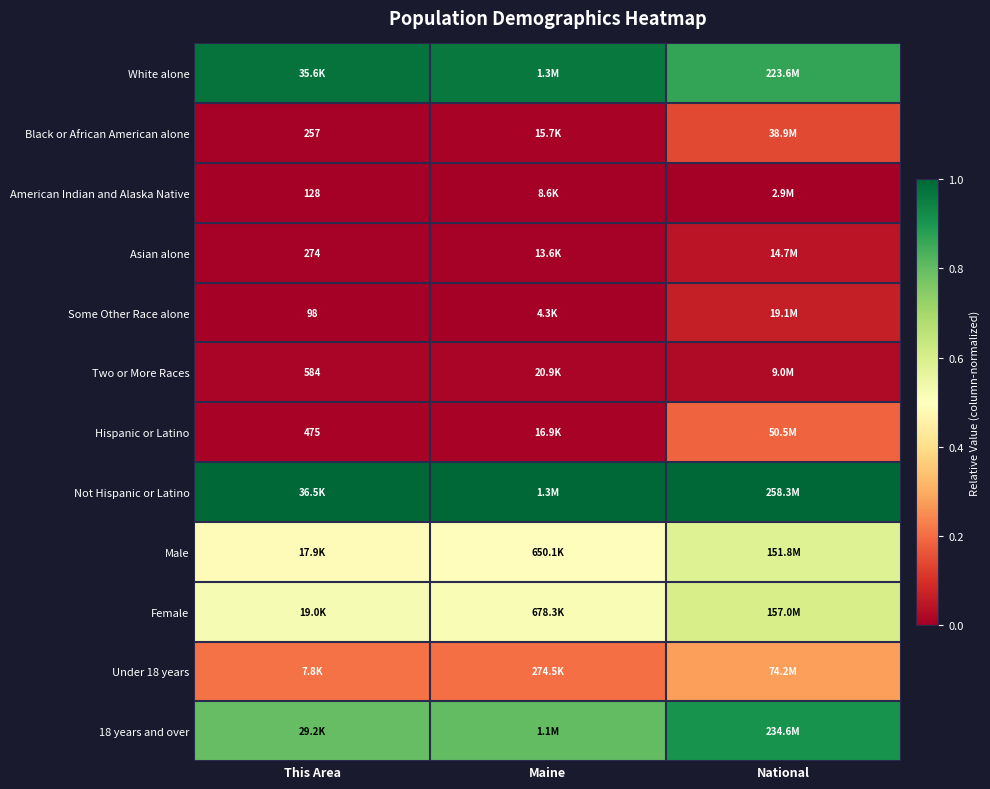

The White alone series shows 1.3 at National. True or false?

False